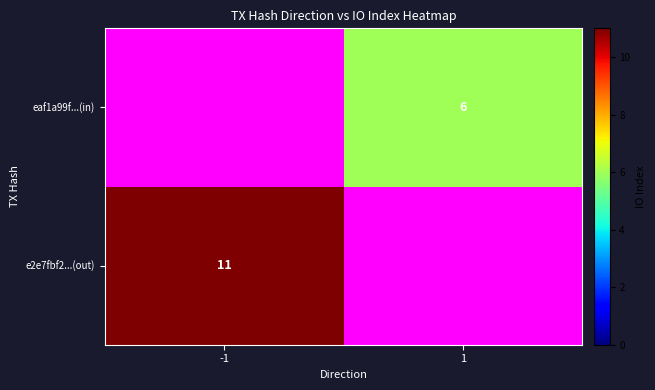

The eaf1a99f...(in) series shows 2 at 1. True or false?

False